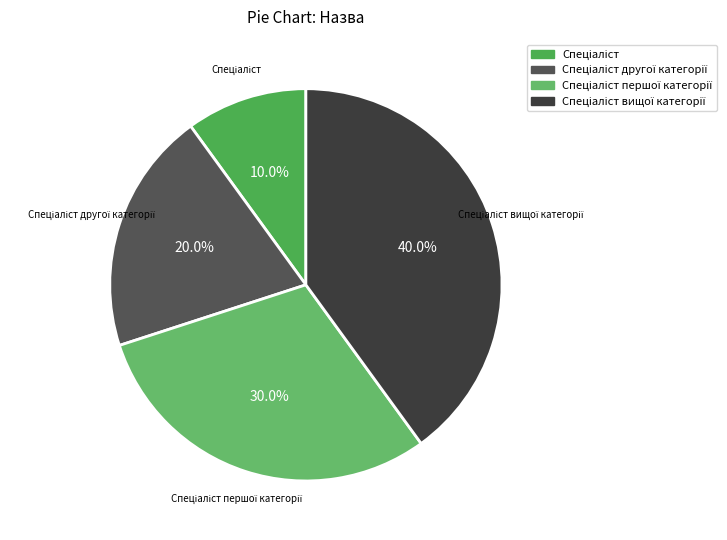

How many slices are in this pie chart?

4